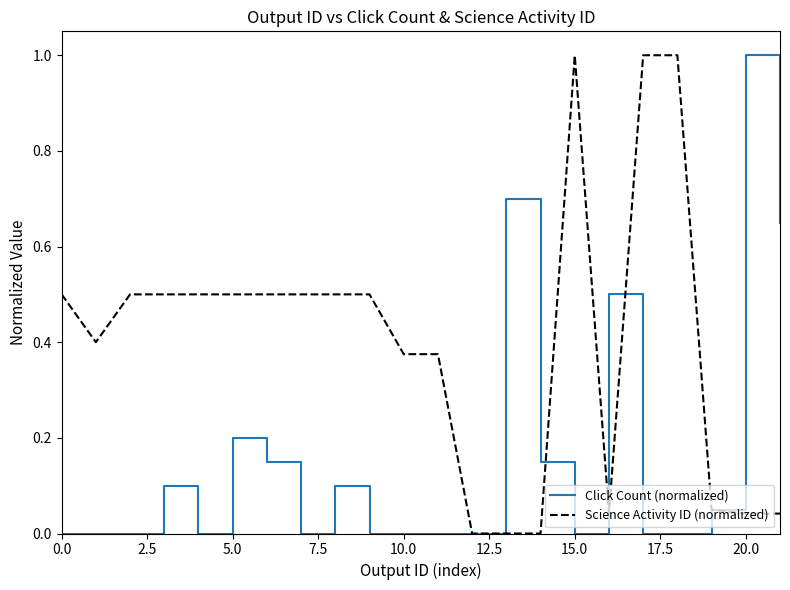

Which series has the largest total across all categories?

Science Activity ID (normalized)